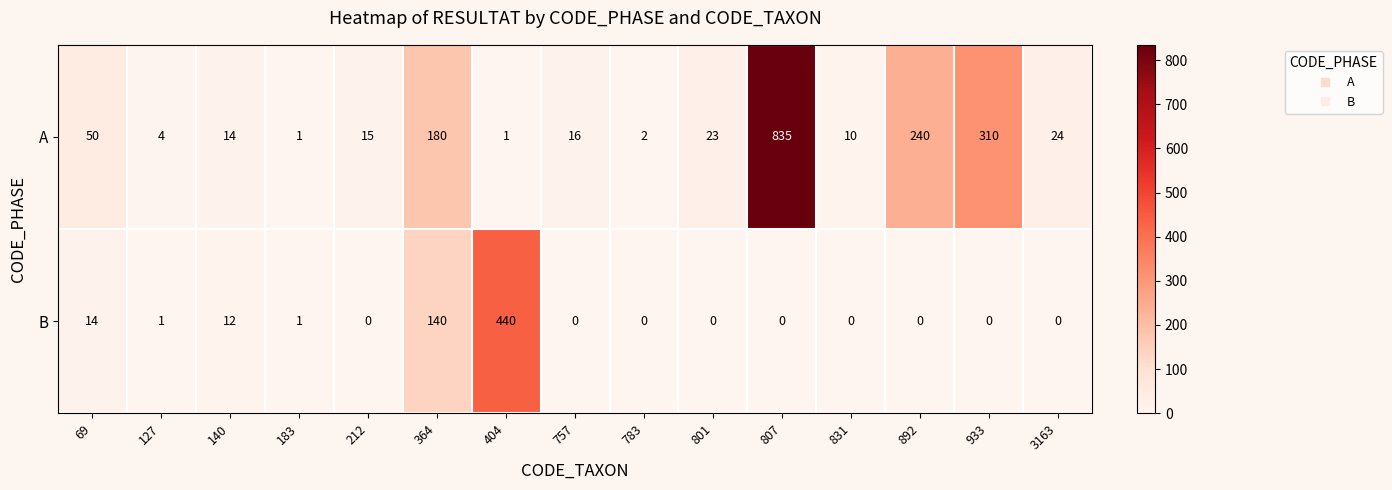

What is the difference between the maximum and minimum values in the A series?

834